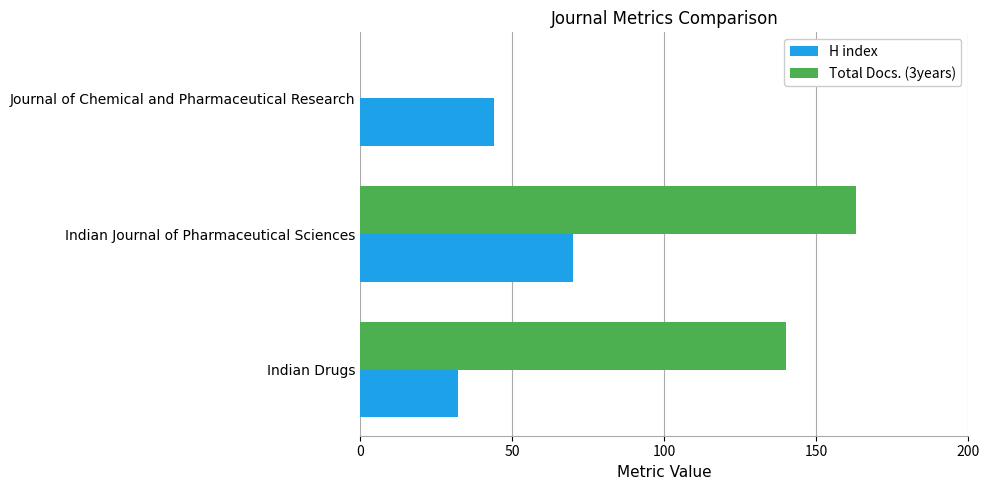

Is it true that H index equals 32 at Indian Drugs?

True